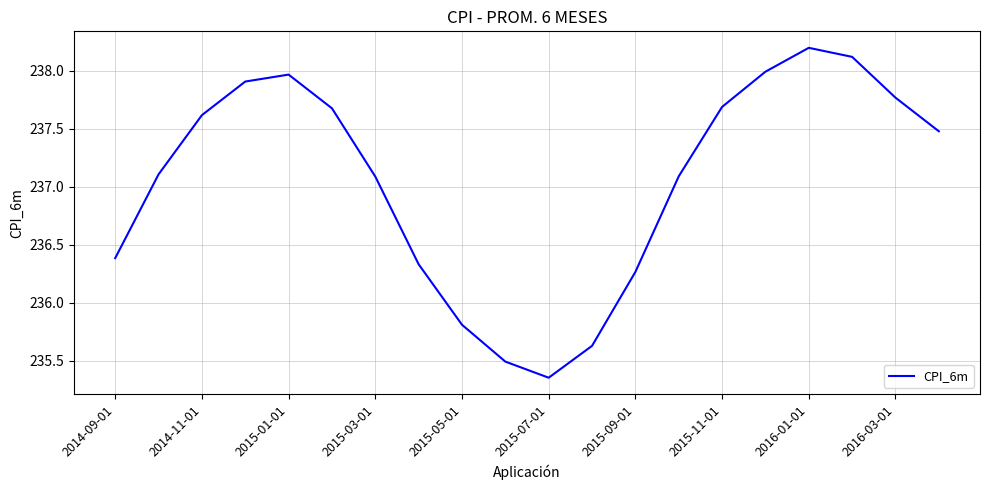

What is the maximum value shown in the chart?

238.2